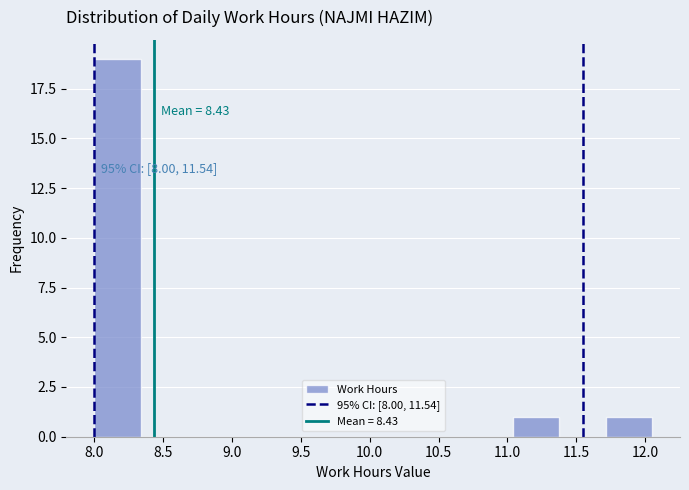

Which range on the x-axis has the tallest bar?

8.00 to 8.35